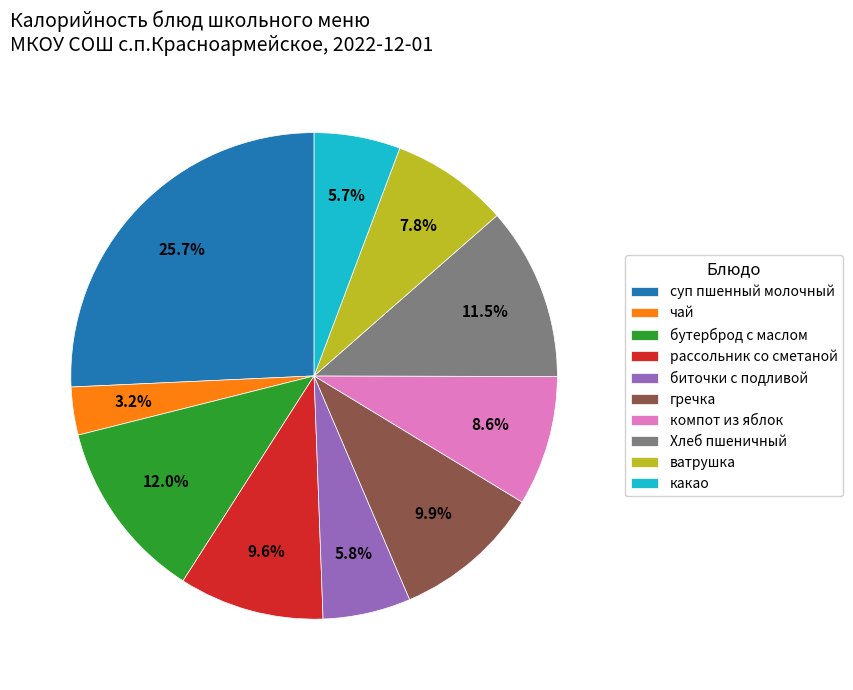

Approximately how many times larger is the value at компот из яблок compared to бутерброд с маслом?

0.7